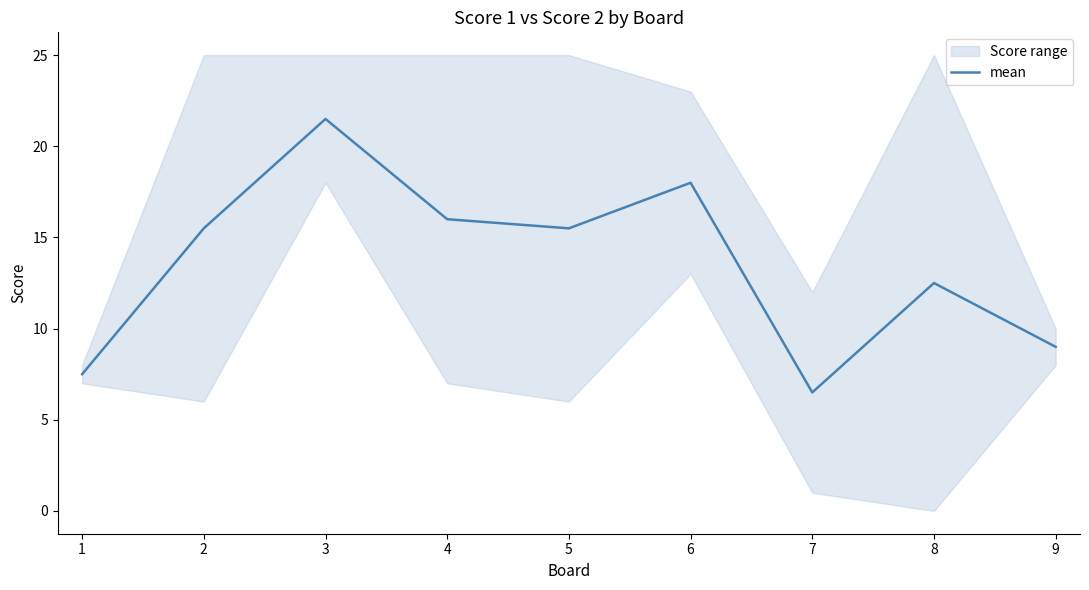

What is the average value?

13.6